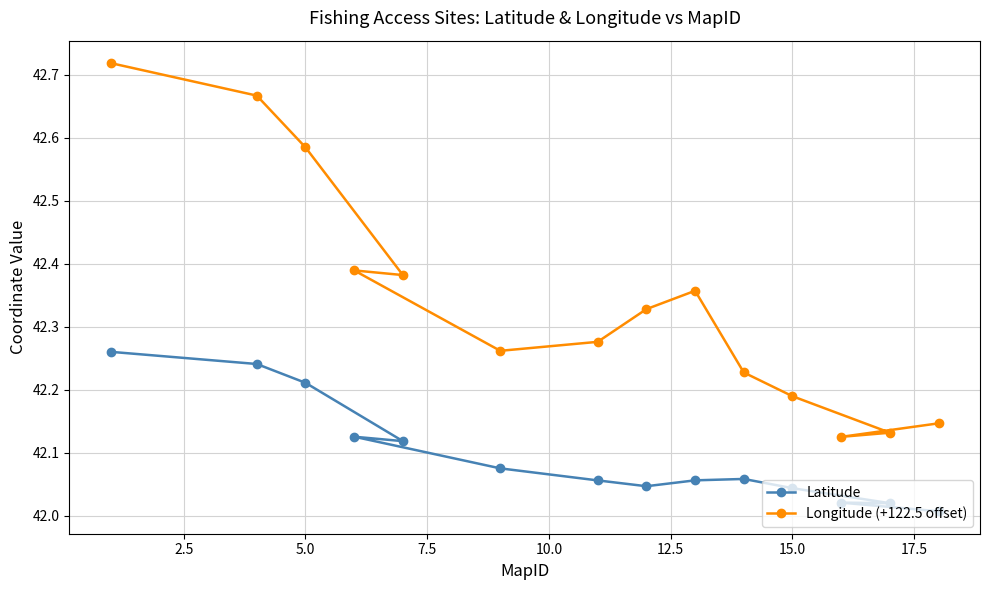

True or false: Longitude (+122.5 offset) and Latitude cross at least once.

False